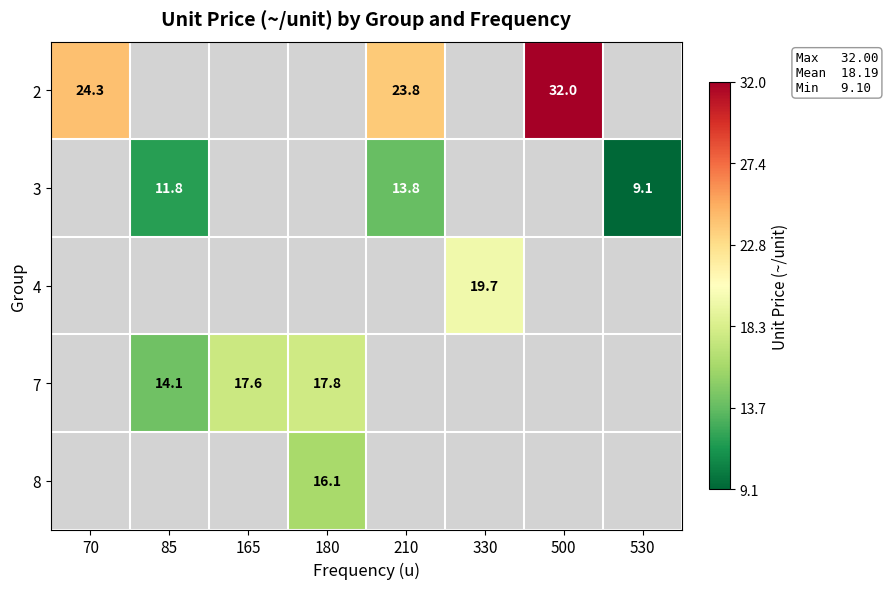

Is it true that 7 equals 17.8 at 180?

True